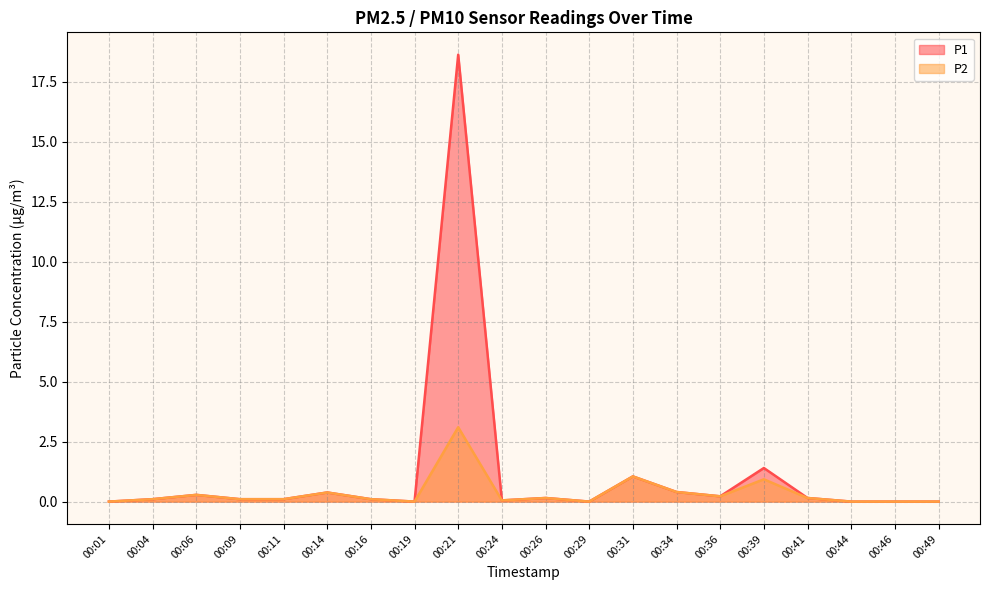

At which category is the sum across all series the highest?

00:21